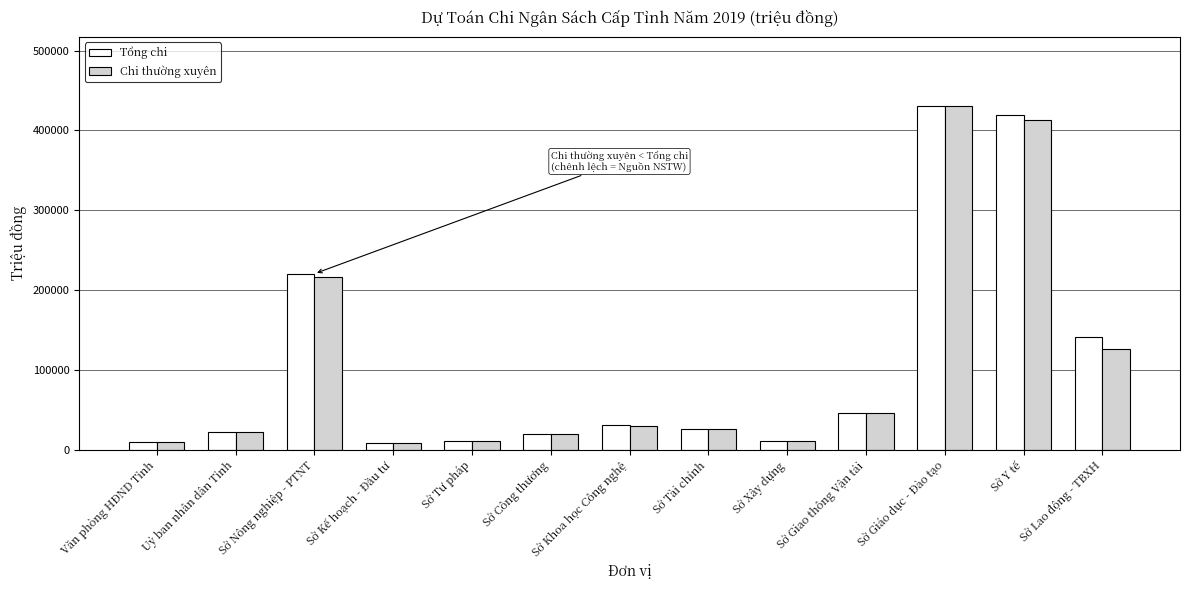

What position from the right is Sở Tài chính?

6